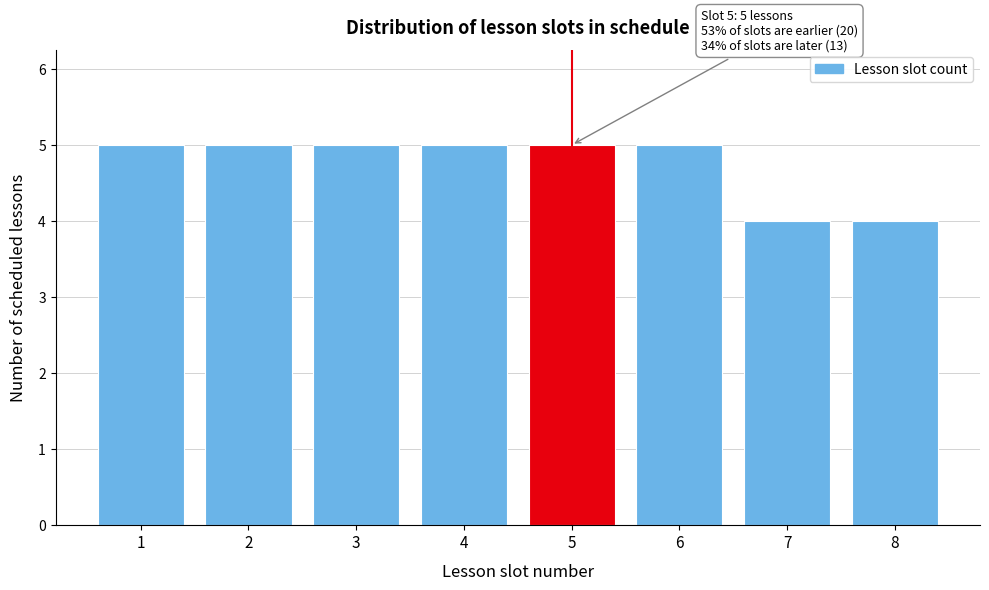

Reading left to right, list all the values displayed in this chart.

5	5	5	5	5	5	4	4